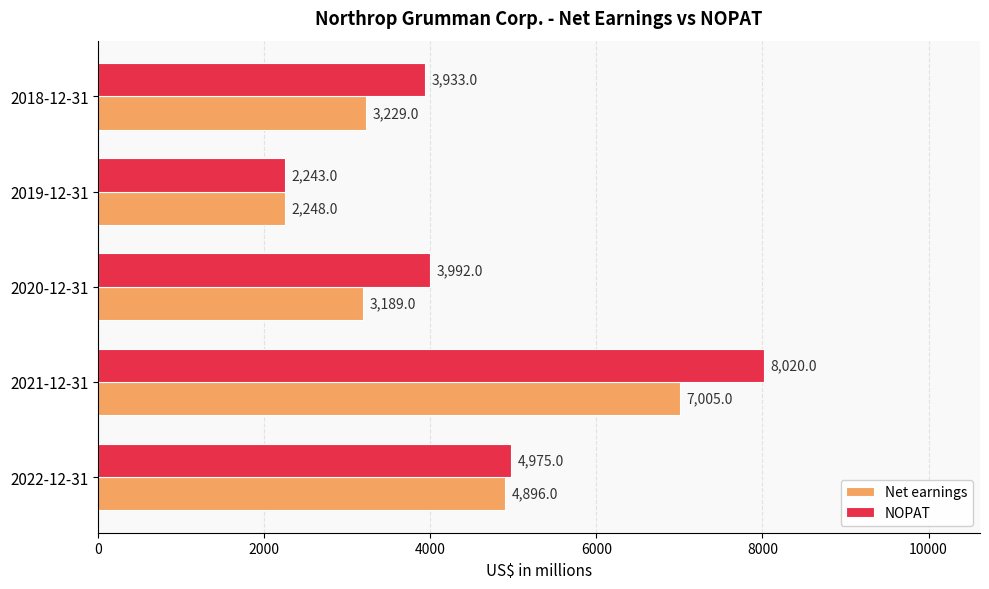

True or false: NOPAT has a value of 2243 at 2019-12-31.

True